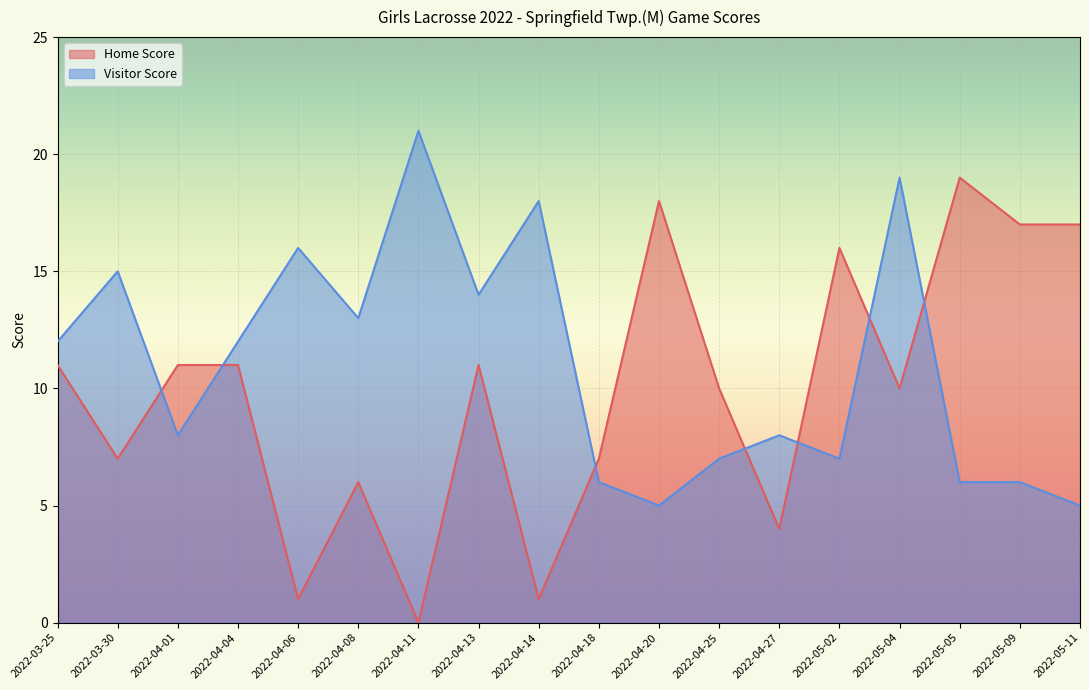

Rank the series by their maximum value, from highest to lowest.

Visitor Score, Home Score